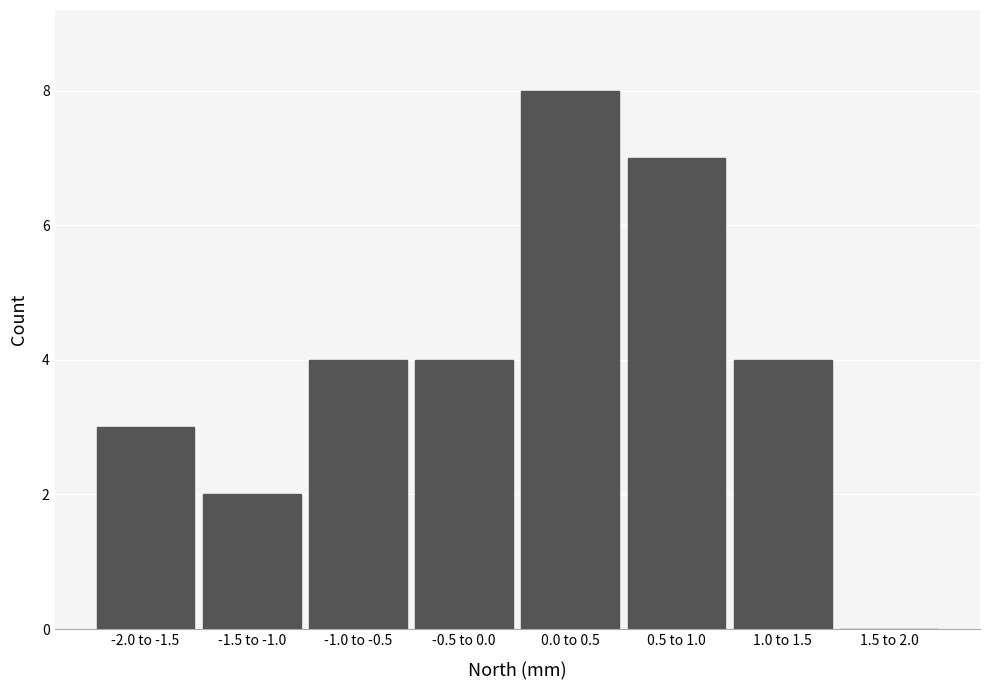

Reading left to right, what are all the values shown in this chart?

-2.0 to -1.5=3	-1.5 to -1.0=2	-1.0 to -0.5=4	-0.5 to 0.0=4	0.0 to 0.5=8	0.5 to 1.0=7	1.0 to 1.5=4	1.5 to 2.0=0